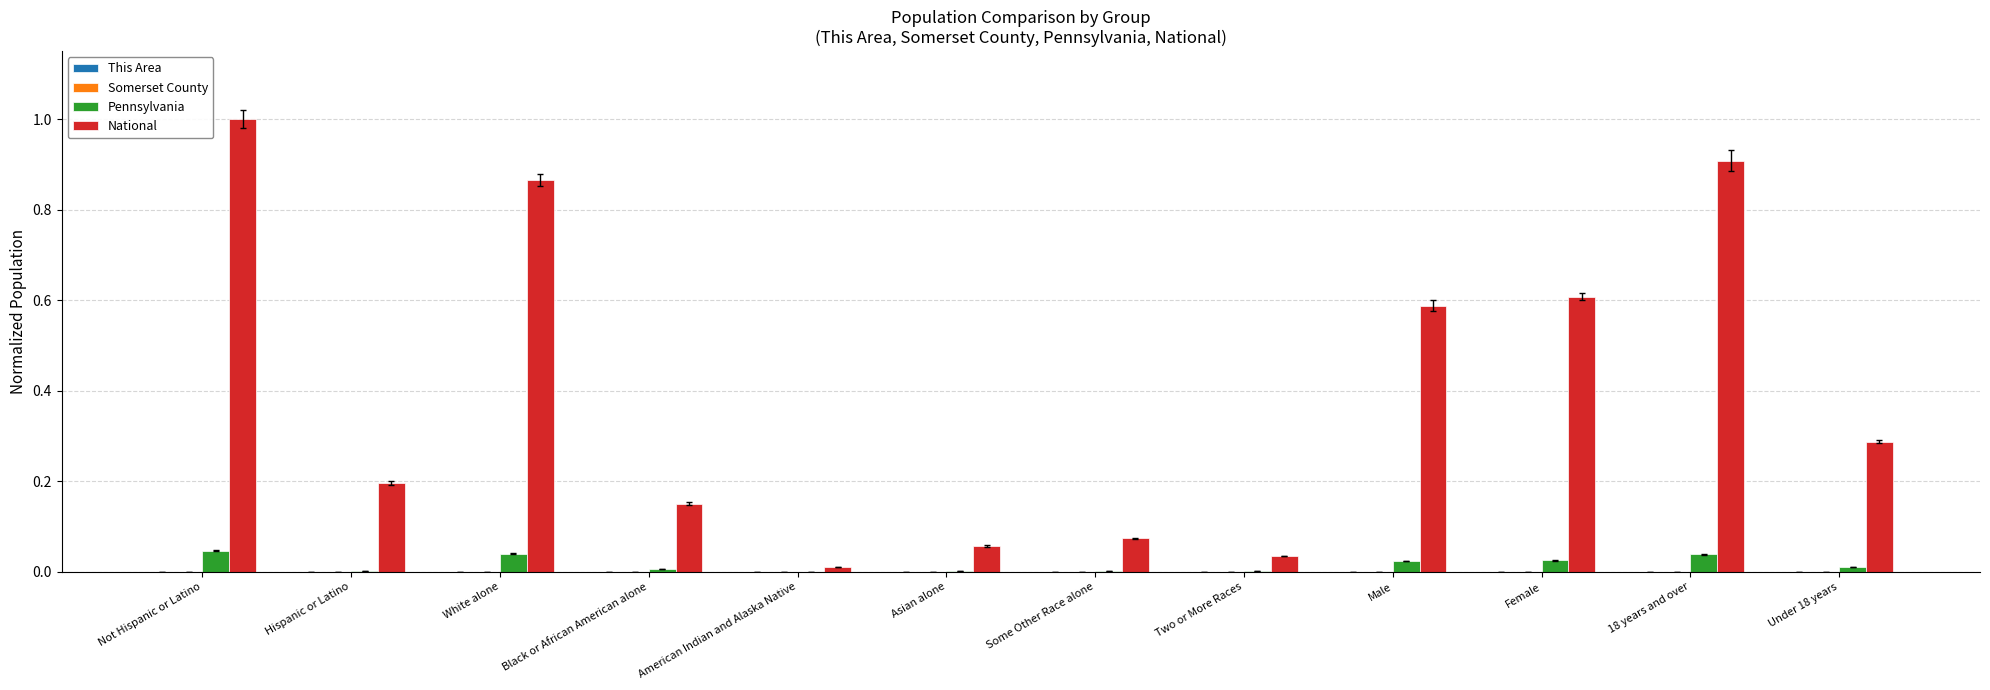

How many data points does each series have?

12